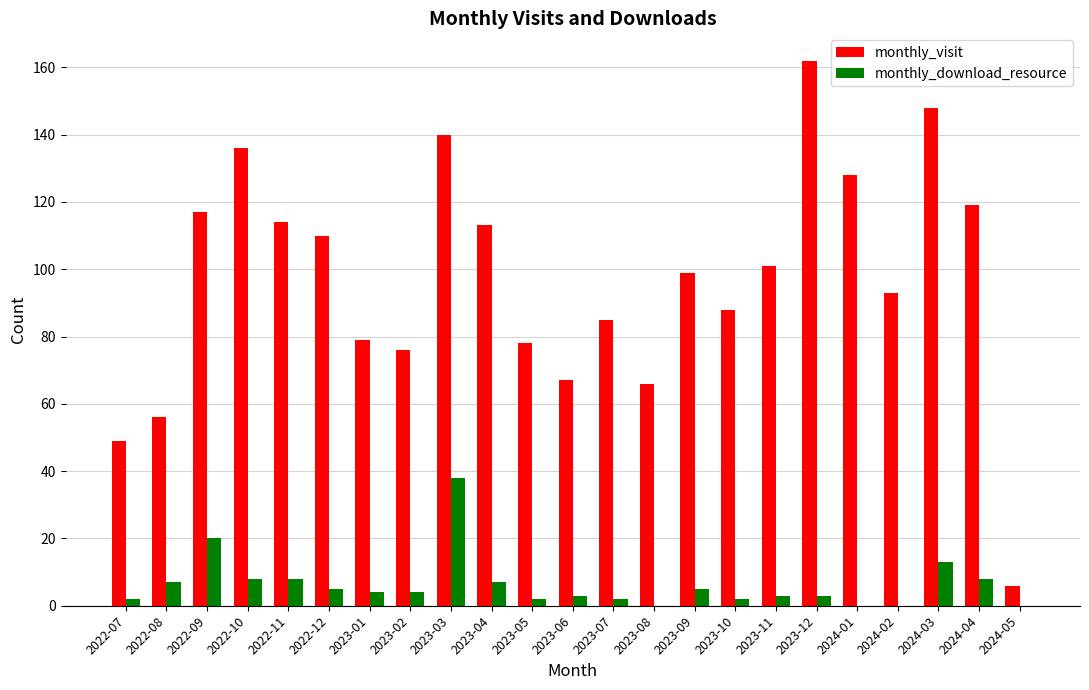

Count the number of data series in this chart.

2